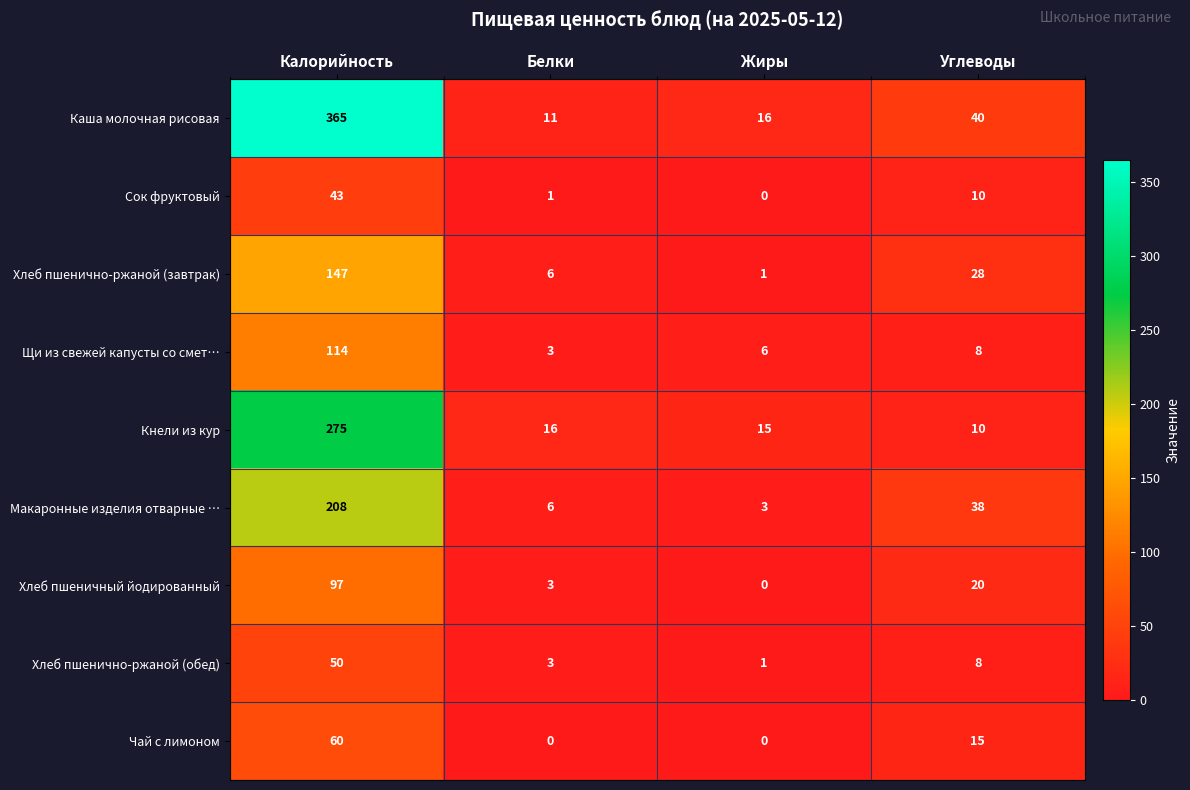

What is the spread (max minus min) of values at Белки?

16